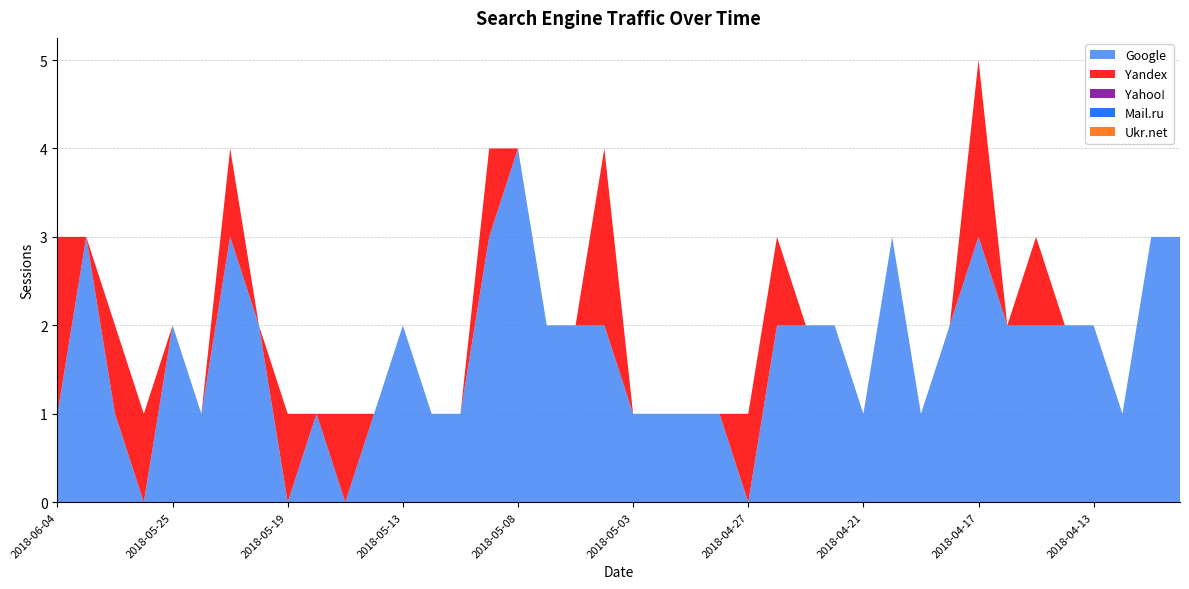

Reading right to left, list all the values displayed in this chart.

Google: 3	3	1	2	2	2	2	3	2	1	3	1	2	2	2	0	1	1	1	1	2	2	2	4	3	1	1	2	1	0	1	0	2	3	1	2	0	1	3	1
Yandex: 0	0	0	0	0	1	0	2	0	0	0	0	0	0	1	1	0	0	0	0	2	0	0	0	1	0	0	0	0	1	0	1	0	1	0	0	1	1	0	2
Yahoo!: 0	0	0	0	0	0	0	0	0	0	0	0	0	0	0	0	0	0	0	0	0	0	0	0	0	0	0	0	0	0	0	0	0	0	0	0	0	0	0	0
Mail.ru: 0	0	0	0	0	0	0	0	0	0	0	0	0	0	0	0	0	0	0	0	0	0	0	0	0	0	0	0	0	0	0	0	0	0	0	0	0	0	0	0
Ukr.net: 0	0	0	0	0	0	0	0	0	0	0	0	0	0	0	0	0	0	0	0	0	0	0	0	0	0	0	0	0	0	0	0	0	0	0	0	0	0	0	0